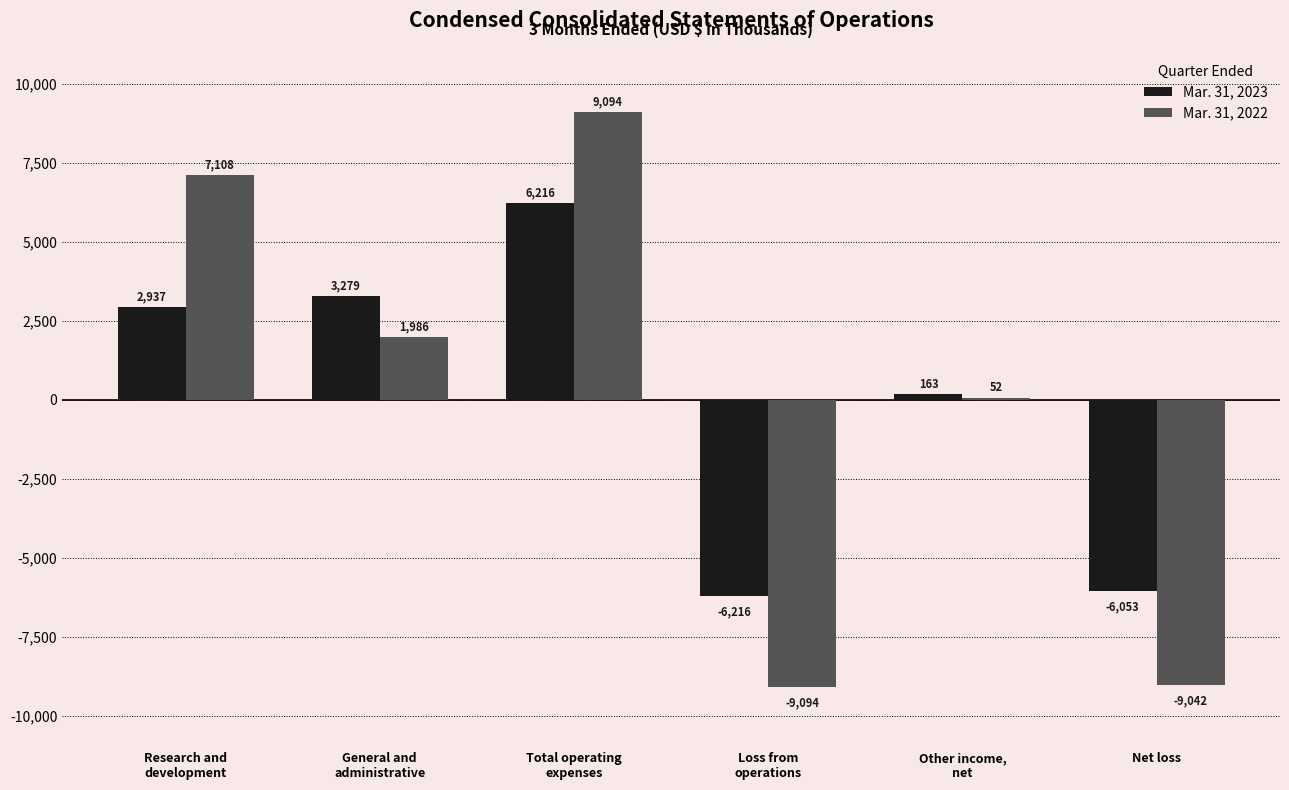

Count the number of categories in the chart.

6